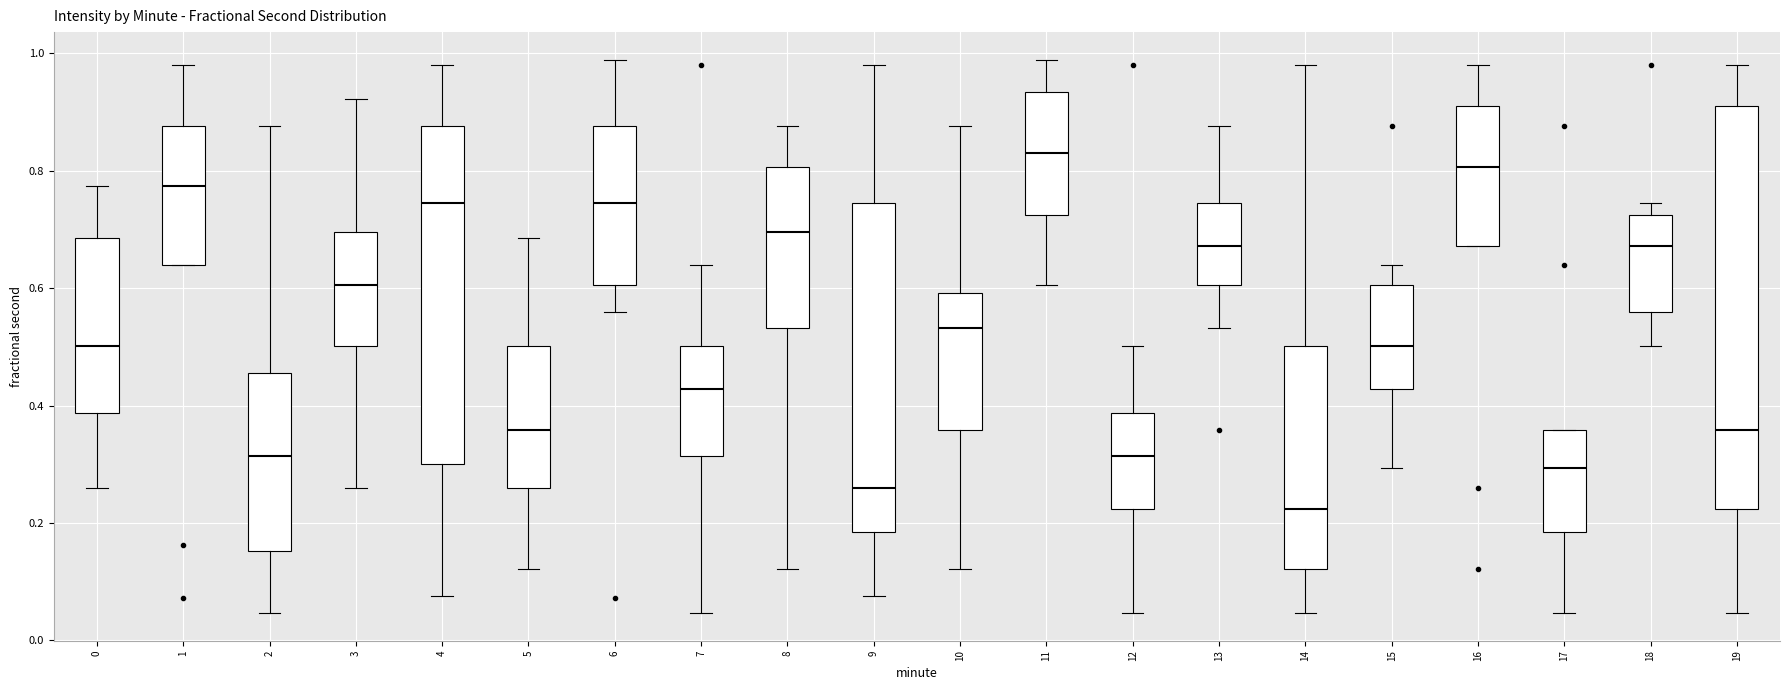

Which box's median line is the lowest?

14